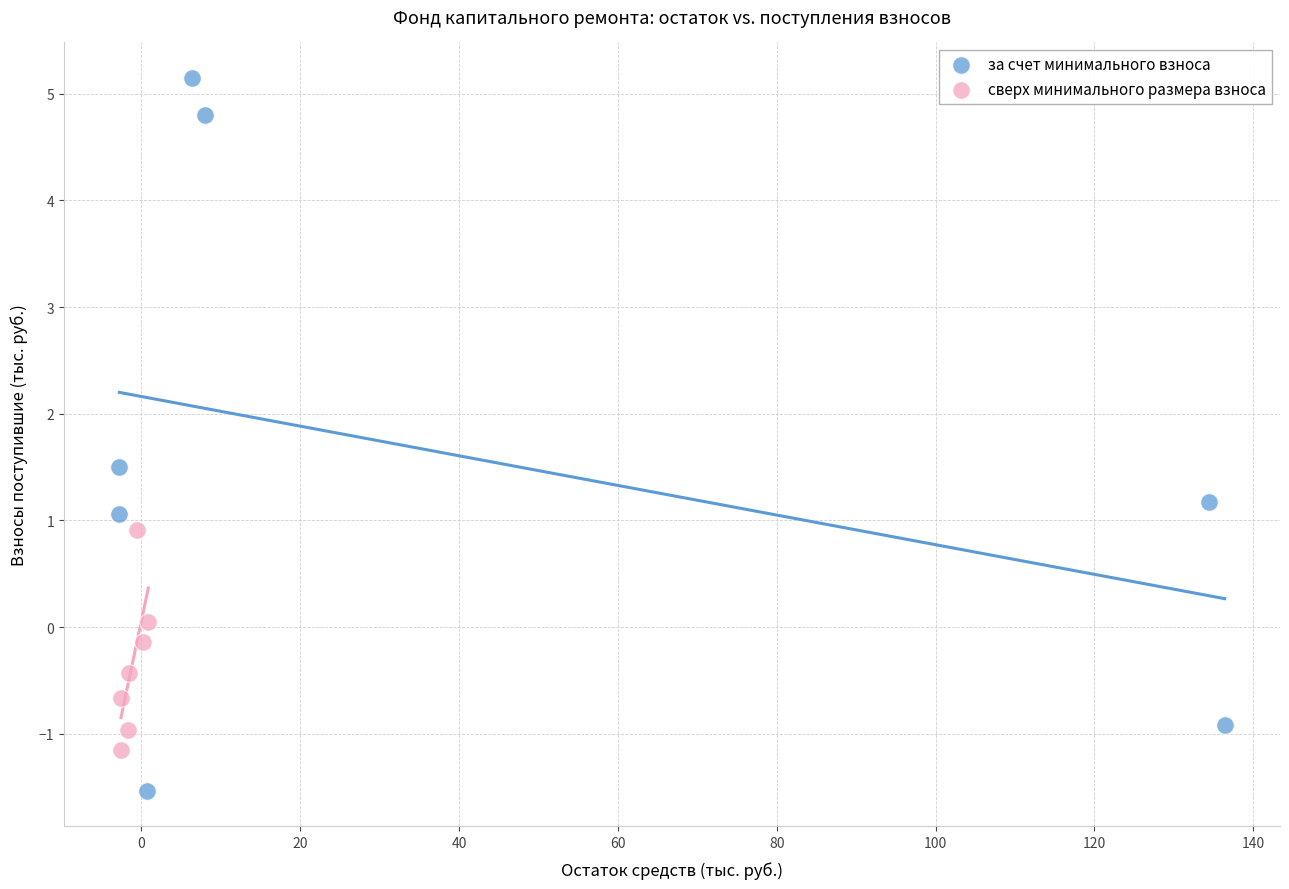

Which series has the largest Y range (max minus min)?

за счет минимального взноса